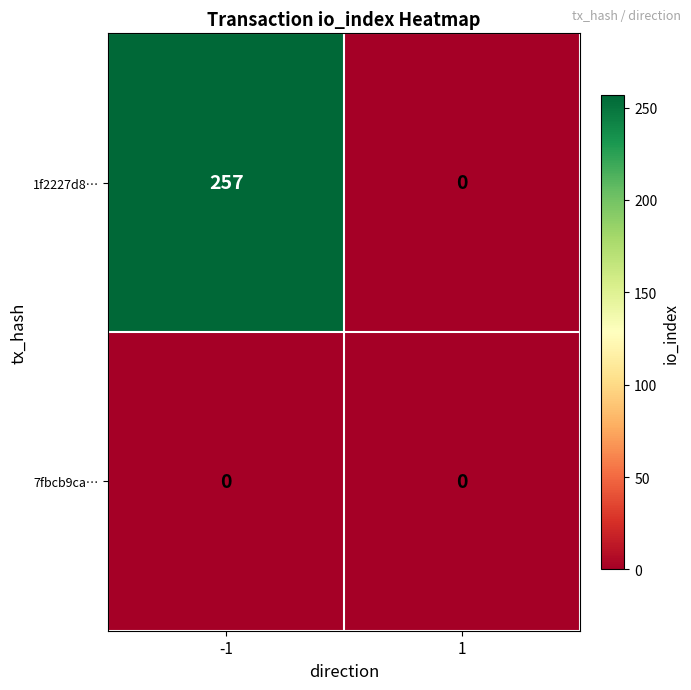

The value of 7fbcb9ca… at 1 is 0. True or false?

True